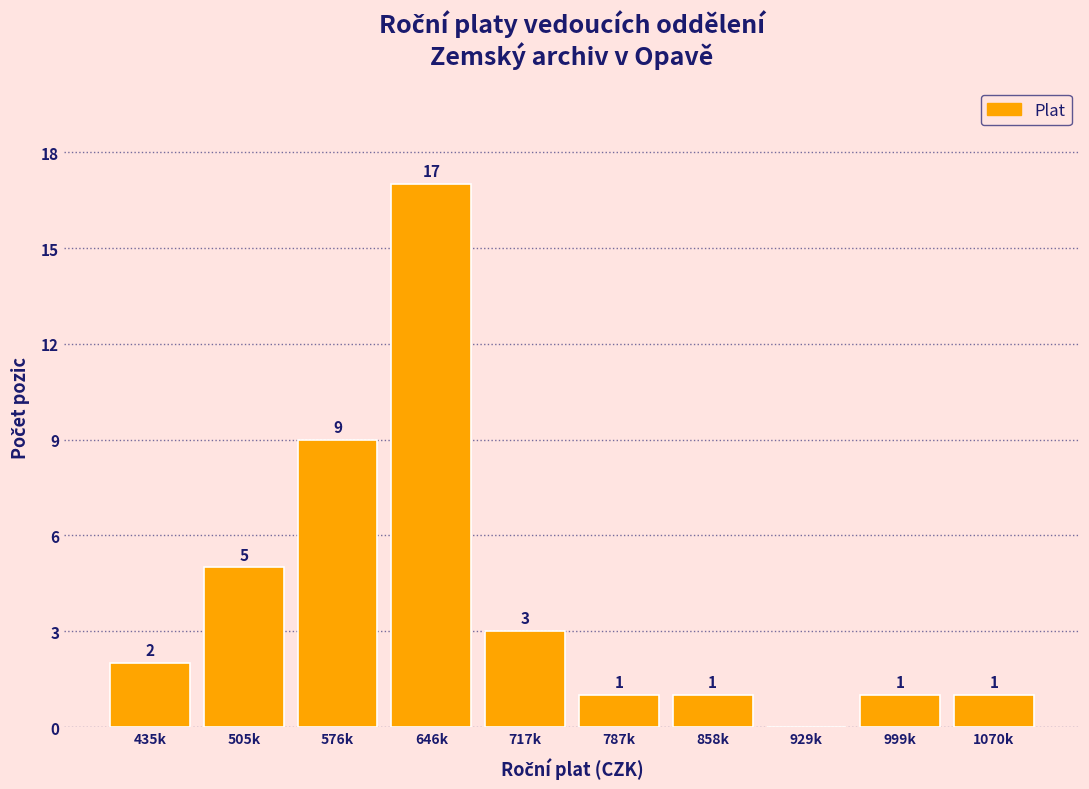

Reading left to right, what are all the values shown in this chart?

435k=2	505k=5	576k=9	646k=17	717k=3	787k=1	858k=1	929k=0	999k=1	1070k=1